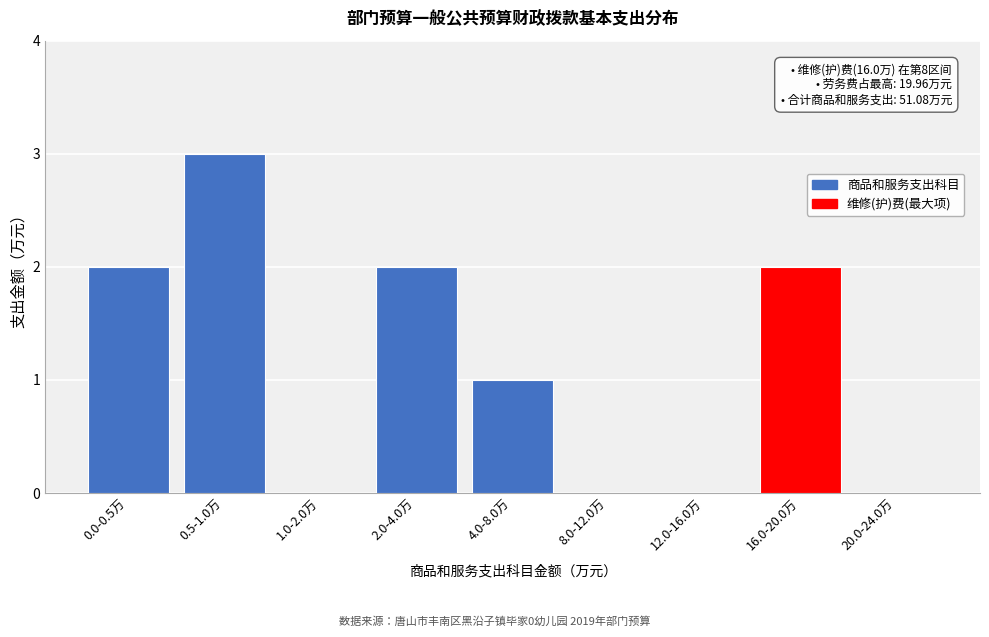

Reading left to right, list all the values displayed in this chart.

0.0-0.5万=2	0.5-1.0万=3	1.0-2.0万=0	2.0-4.0万=2	4.0-8.0万=1	8.0-12.0万=0	12.0-16.0万=0	16.0-20.0万=2	20.0-24.0万=0